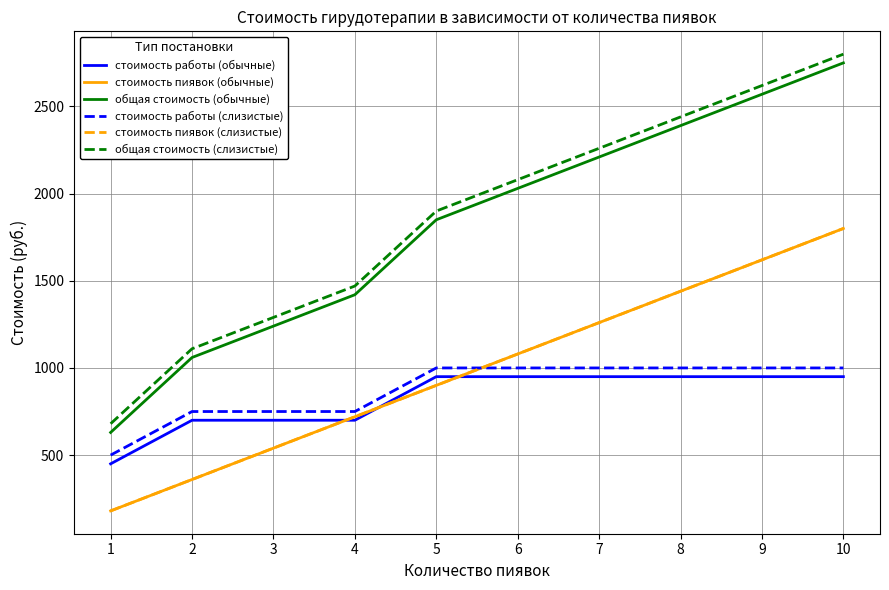

How many lines are shown in the chart?

6